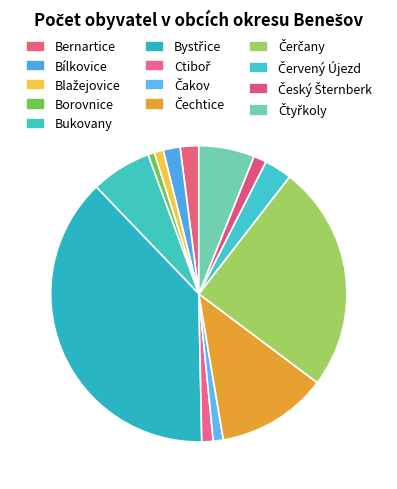

To the nearest percent, what percentage of the pie is Červený Újezd?

3%